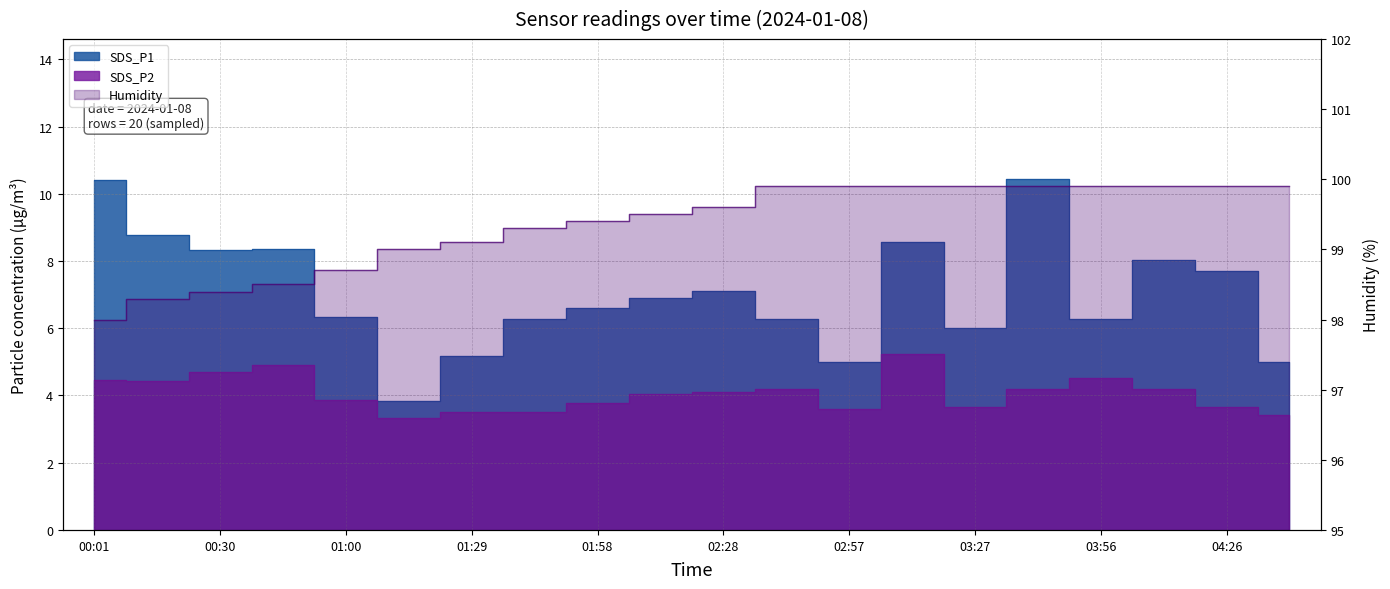

What is the difference between the highest and lowest values at 00:01?

93.5